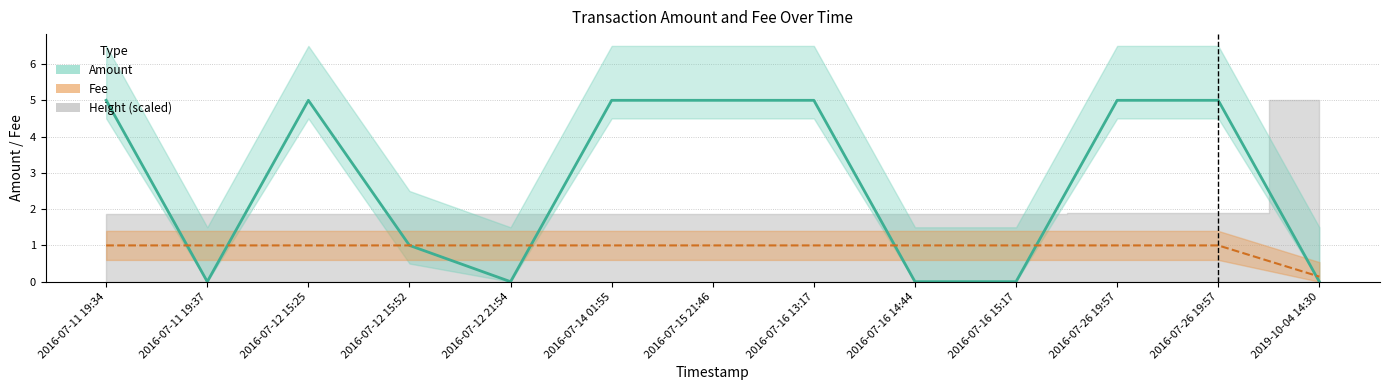

At which category is the sum across all series the highest?

2016-07-11 19:34